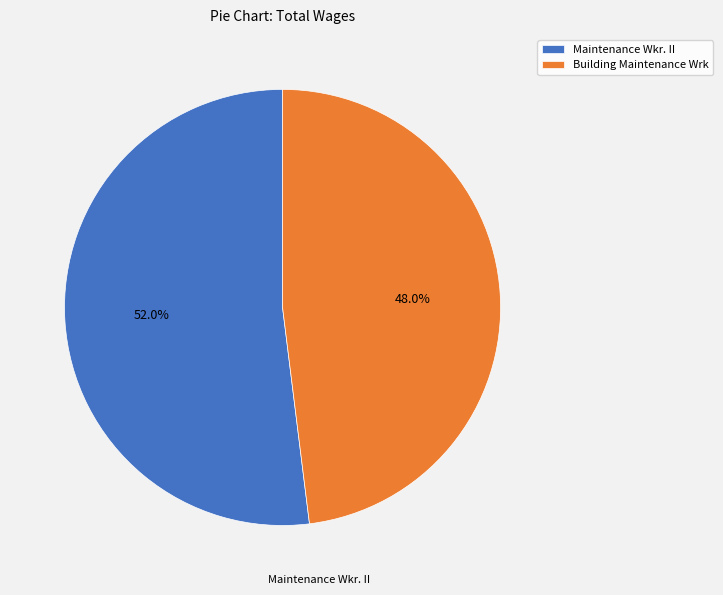

Rank the categories by value from highest to lowest.

Maintenance Wkr. II, Building Maintenance Wrk